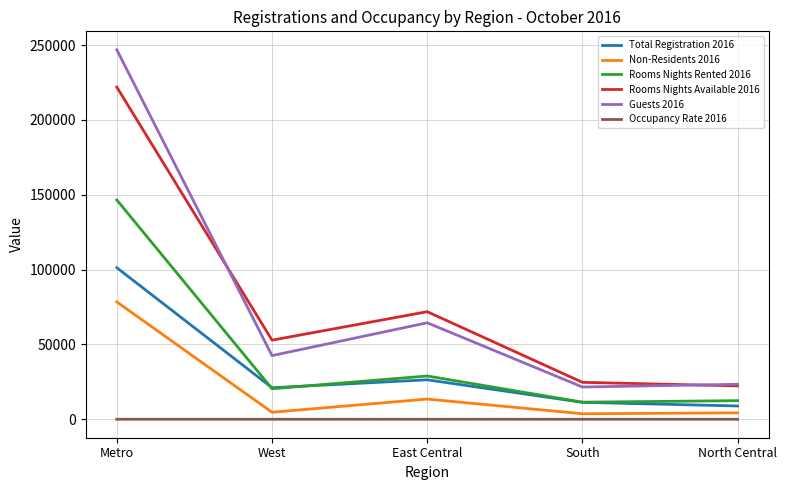

True or false: Rooms Nights Rented 2016 has more than 2 points higher than both neighbors.

False